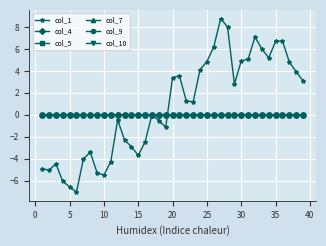

Which series has the largest total across all categories?

col_1